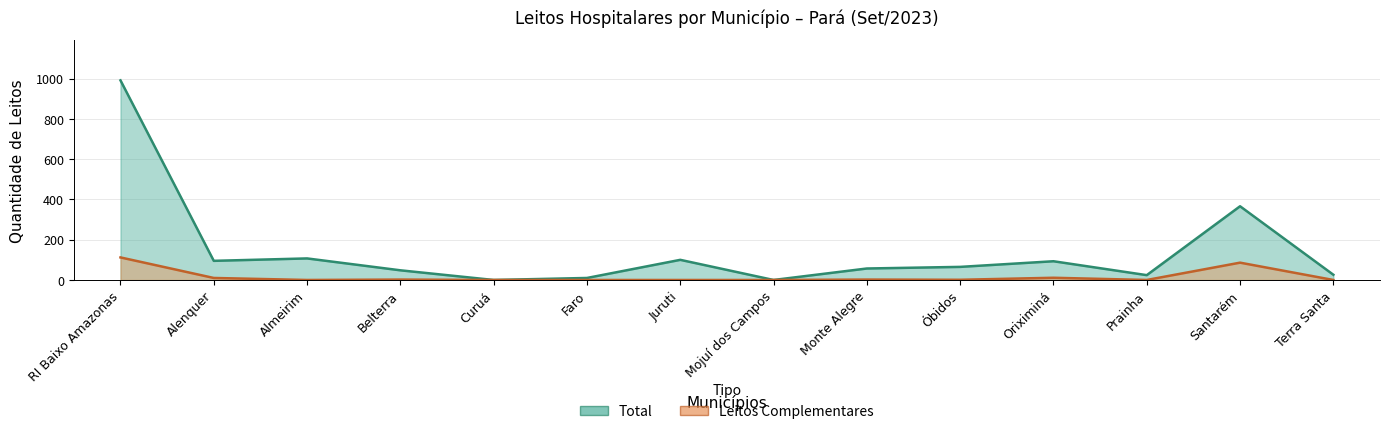

True or false: Total and Leitos Complementares intersect in this chart.

False